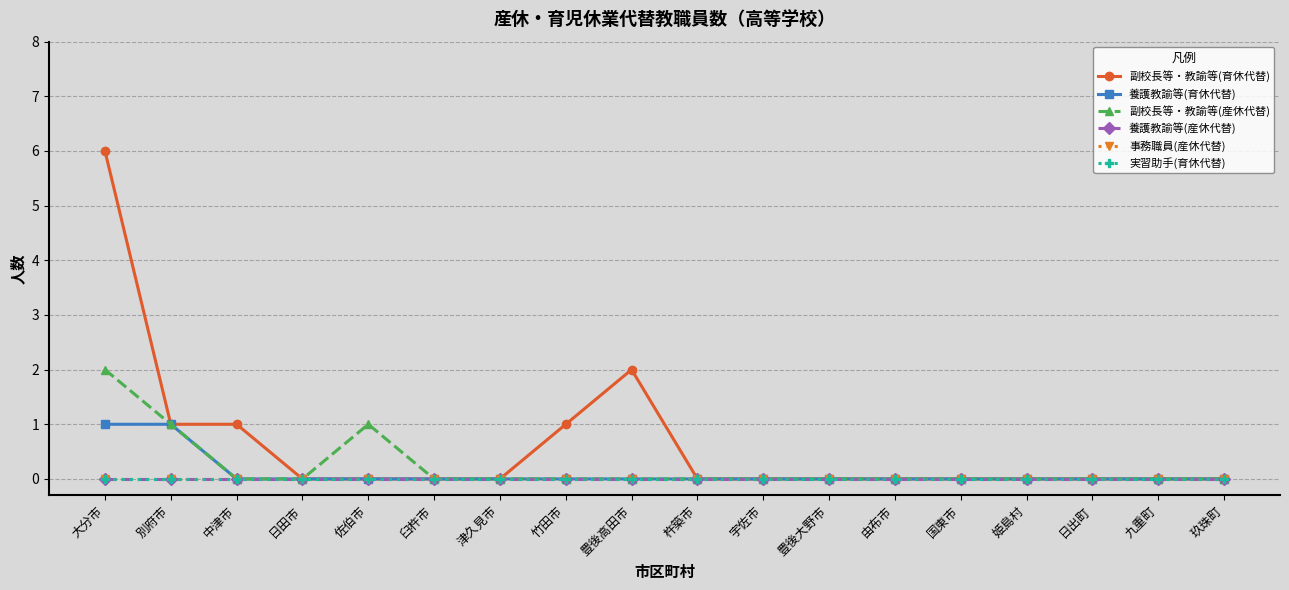

At which category does the chart reach its peak across all series?

大分市